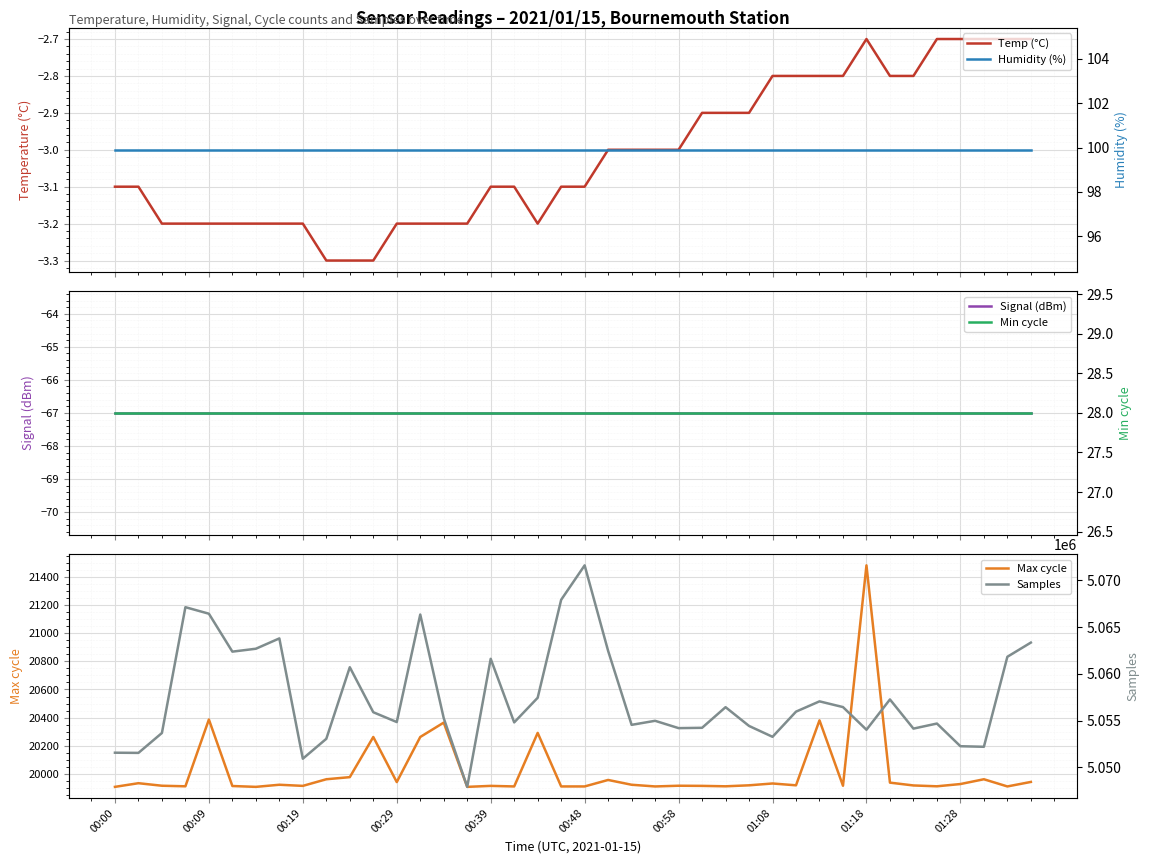

What is the highest value of the Max cycle series?

21481